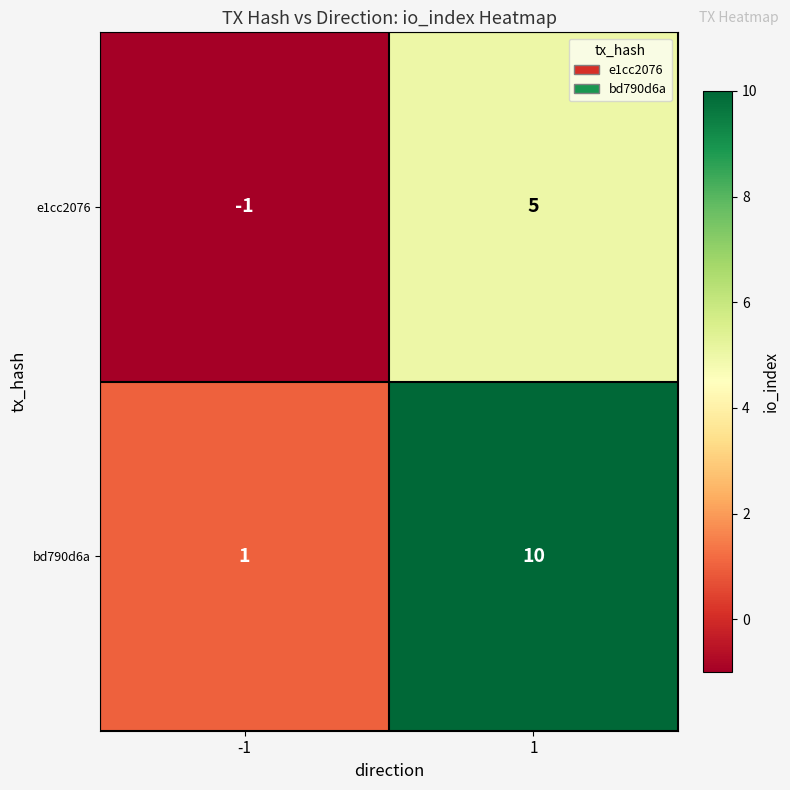

At which category does the chart reach its minimum across all series?

-1